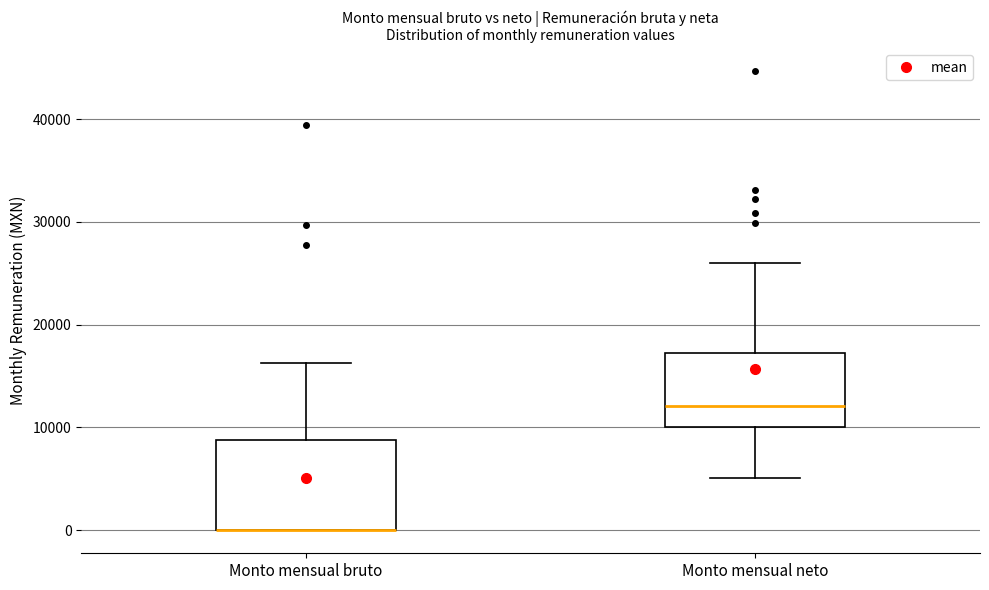

Which box is the tallest, from its lower edge to its upper edge?

Monto mensual bruto